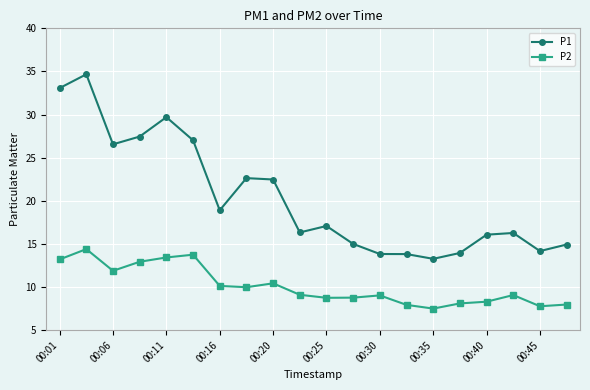

List the series in order of their overall mean, lowest first.

P2, P1